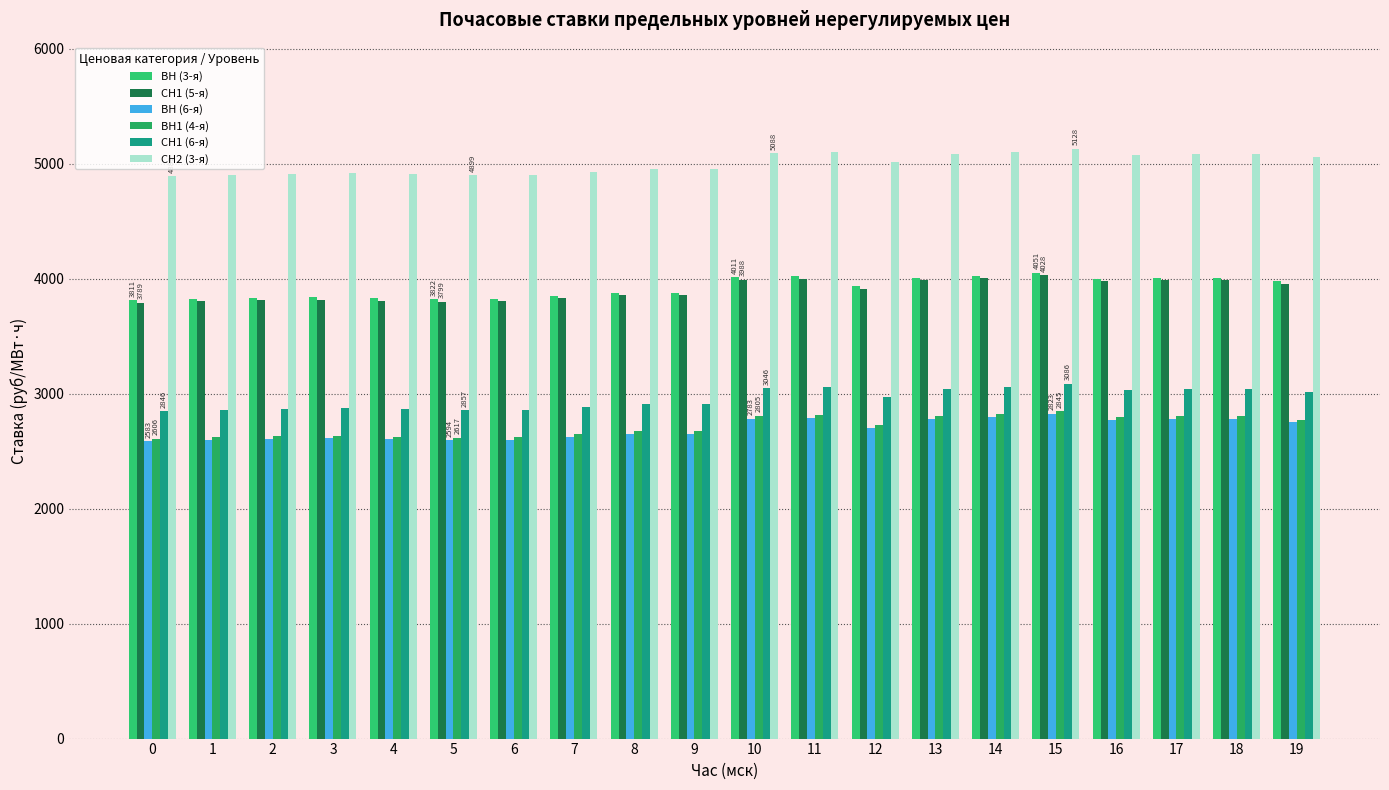

Is it true that СН1 (5-я) equals 1341.7 at 14?

False